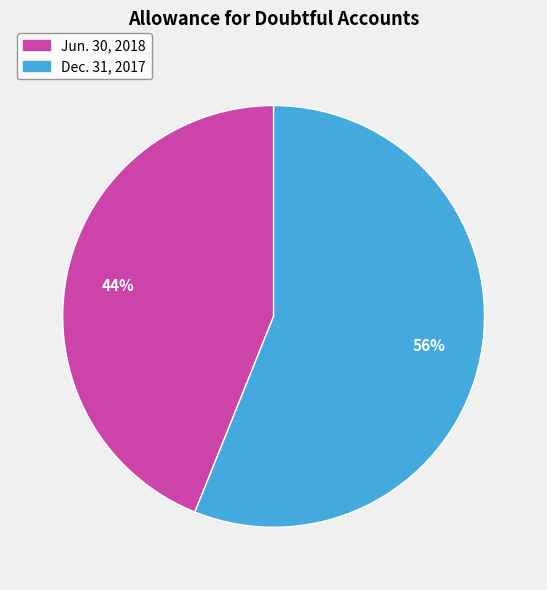

Which category accounts for the majority?

Dec. 31, 2017